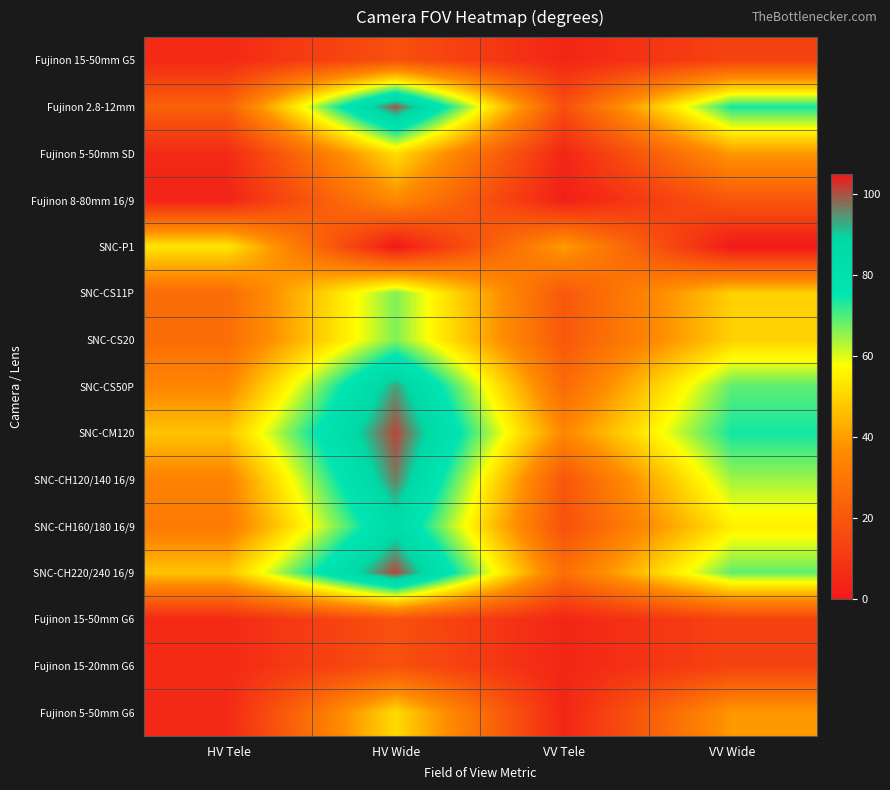

Reading left to right, transcribe all the data shown in this chart.

Fujinon 15-50mm G5: HV Tele=5.3	HV Wide=18.1	VV Tele=4.1	VV Wide=13.3
Fujinon 2.8-12mm: HV Tele=23.3	HV Wide=100.0	VV Tele=17.4	VV Wide=74.0
Fujinon 5-50mm SD: HV Tele=5.3	HV Wide=51.7	VV Tele=4.1	VV Wide=39.4
Fujinon 8-80mm 16/9: HV Tele=3.5	HV Wide=36.2	VV Tele=2.1	VV Wide=20.3
SNC-P1: HV Tele=53.4	HV Wide=0.0	VV Tele=40.0	VV Wide=0.0
SNC-CS11P: HV Tele=26.9	HV Wide=66.6	VV Tele=20.1	VV Wide=49.3
SNC-CS20: HV Tele=27.0	HV Wide=66.6	VV Tele=20.2	VV Wide=49.3
SNC-CS50P: HV Tele=35.0	HV Wide=94.0	VV Tele=26.0	VV Wide=69.0
SNC-CM120: HV Tele=47.0	HV Wide=101.2	VV Tele=35.2	VV Wide=74.2
SNC-CH120/140 16/9: HV Tele=33.9	HV Wide=96.5	VV Tele=19.5	VV Wide=64.4
SNC-CH160/180 16/9: HV Tele=31.2	HV Wide=85.4	VV Tele=17.9	VV Wide=54.9
SNC-CH220/240 16/9: HV Tele=47.0	HV Wide=101.2	VV Tele=27.5	VV Wide=68.8
Fujinon 15-50mm G6: HV Tele=5.3	HV Wide=18.1	VV Tele=4.1	VV Wide=13.3
Fujinon 15-20mm G6: HV Tele=5.4	HV Wide=18.1	VV Tele=4.1	VV Wide=13.4
Fujinon 5-50mm G6: HV Tele=5.3	HV Wide=51.2	VV Tele=4.1	VV Wide=39.4